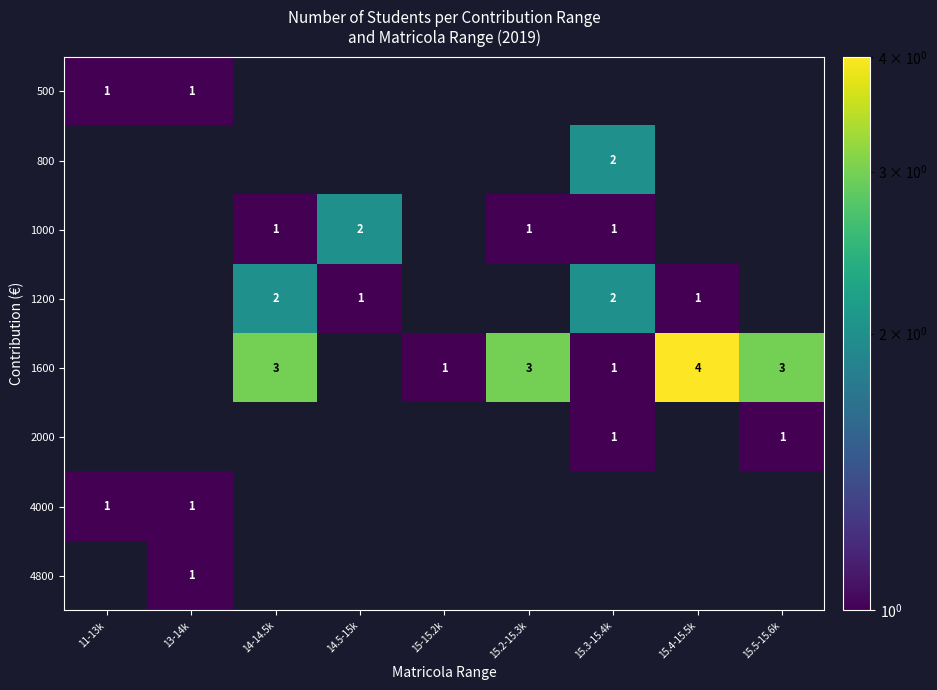

At which category does the chart reach its minimum across all series?

11-13k